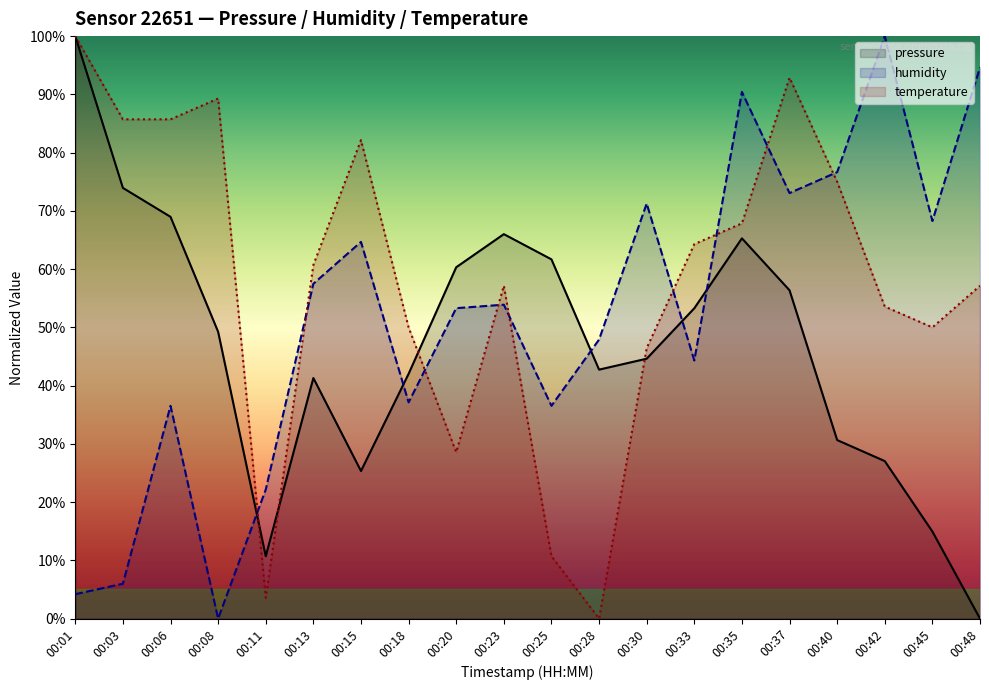

Where do temperature and humidity first cross each other?

00:08 and 00:11